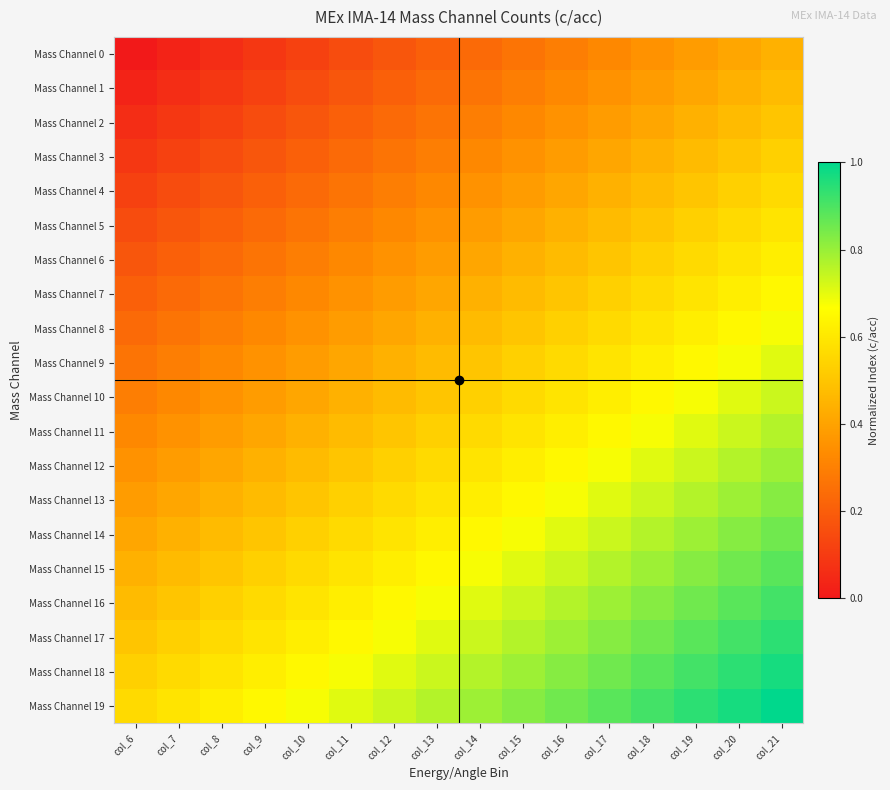

What is the total value across all series at col_11?

8.5